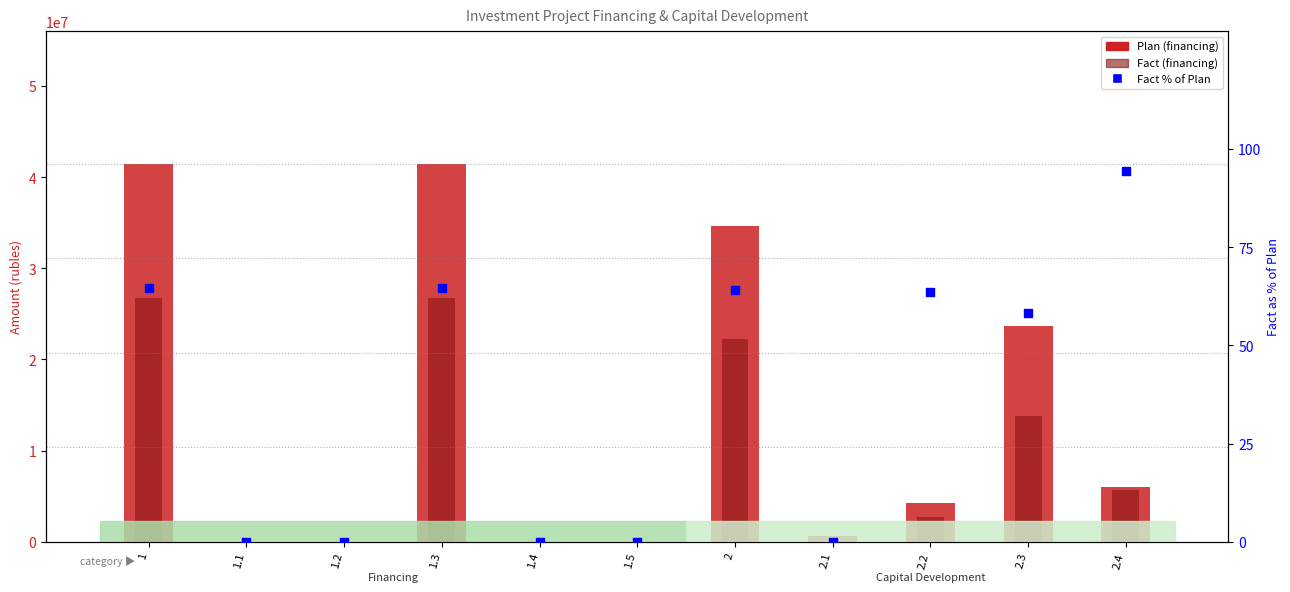

Is the value of Fact % of Plan at 1.4 greater than the value of Fact (financing) at 1.5?

No